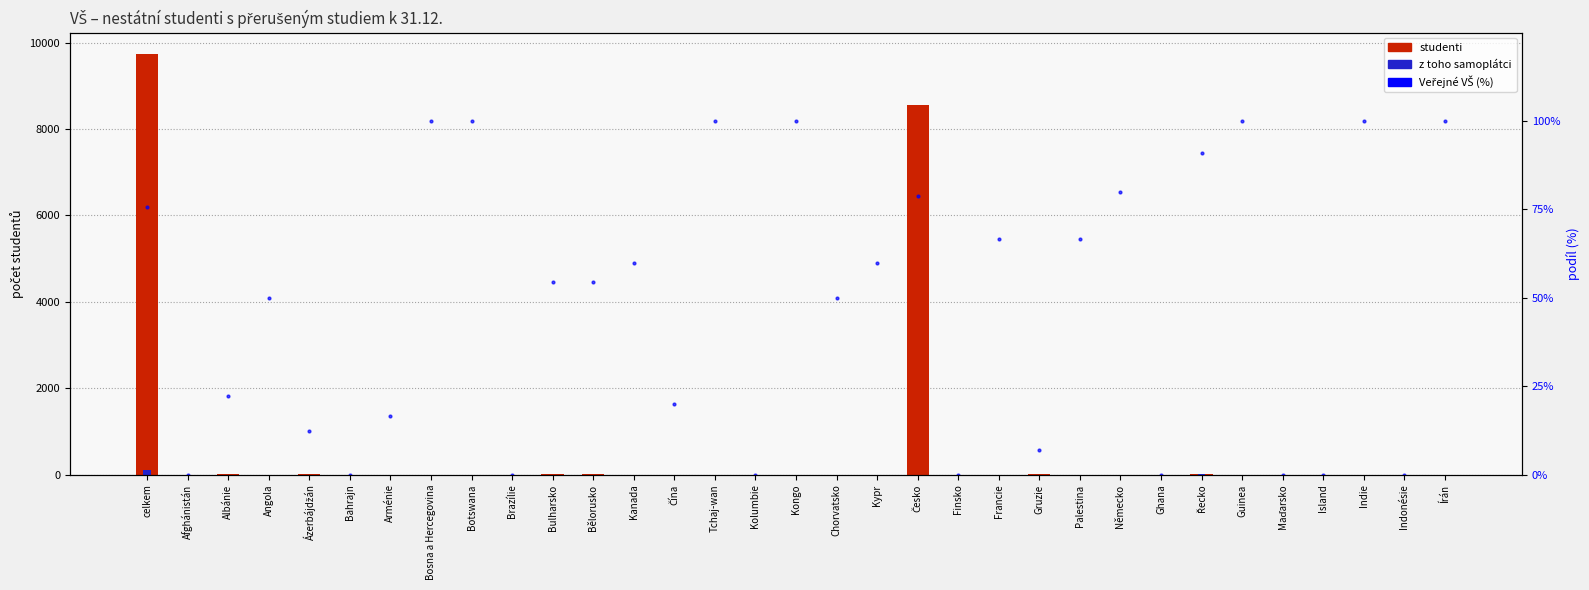

What is the average value of the Veřejné VŠ (%) series?

47.5